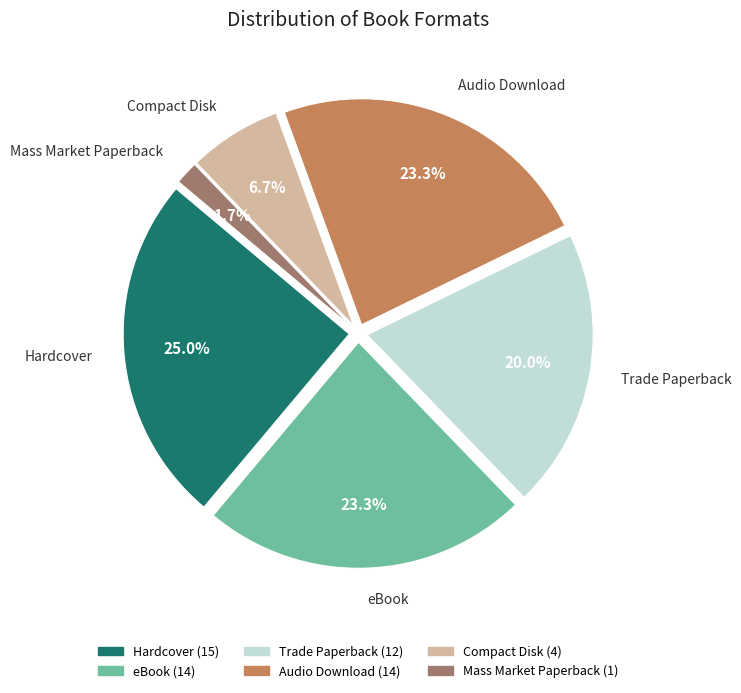

To the nearest percent, what is the average slice percentage?

17%